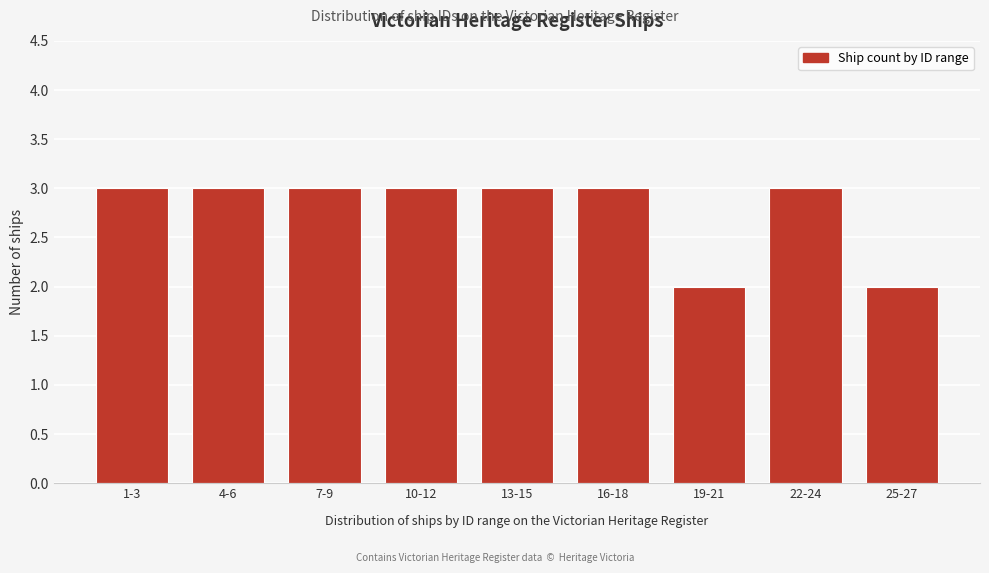

Reading right to left, what are all the values shown in this chart?

25-27=2	22-24=3	19-21=2	16-18=3	13-15=3	10-12=3	7-9=3	4-6=3	1-3=3